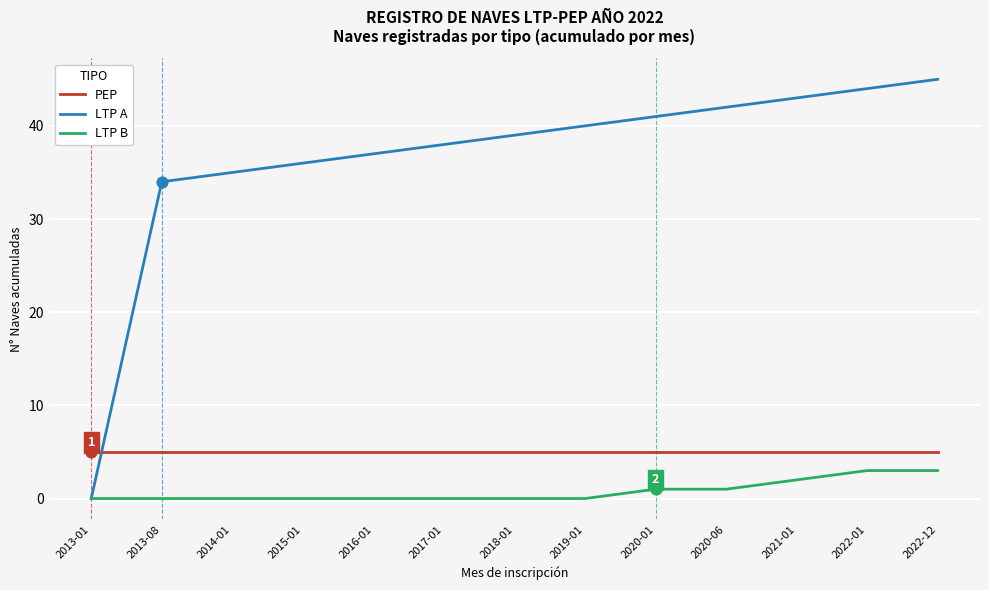

Which series has the largest total across all categories?

LTP A